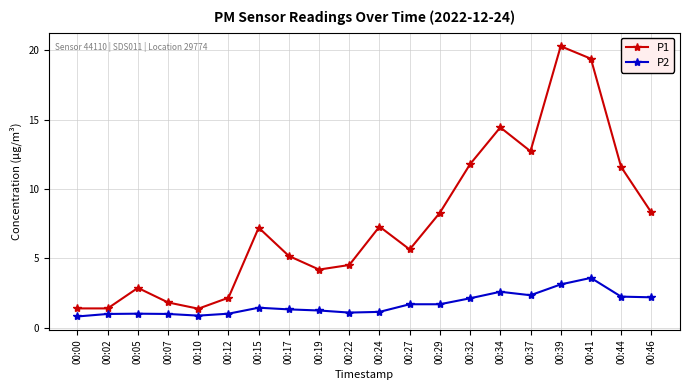

What is the minimum value for P1?

1.4